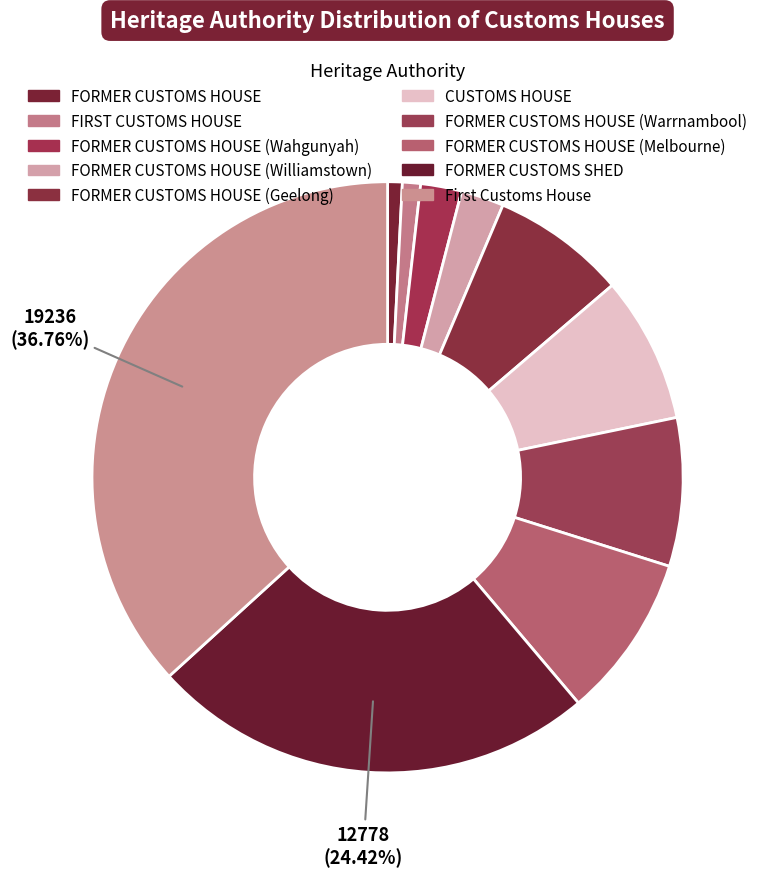

Which category has the smallest portion of the pie?

FORMER CUSTOMS HOUSE